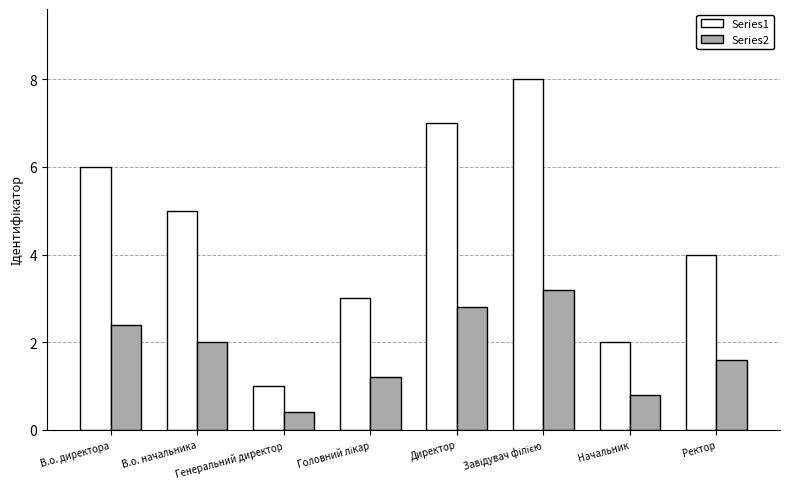

What is the value of the Series1 bar at the 4th from the left?

3.0